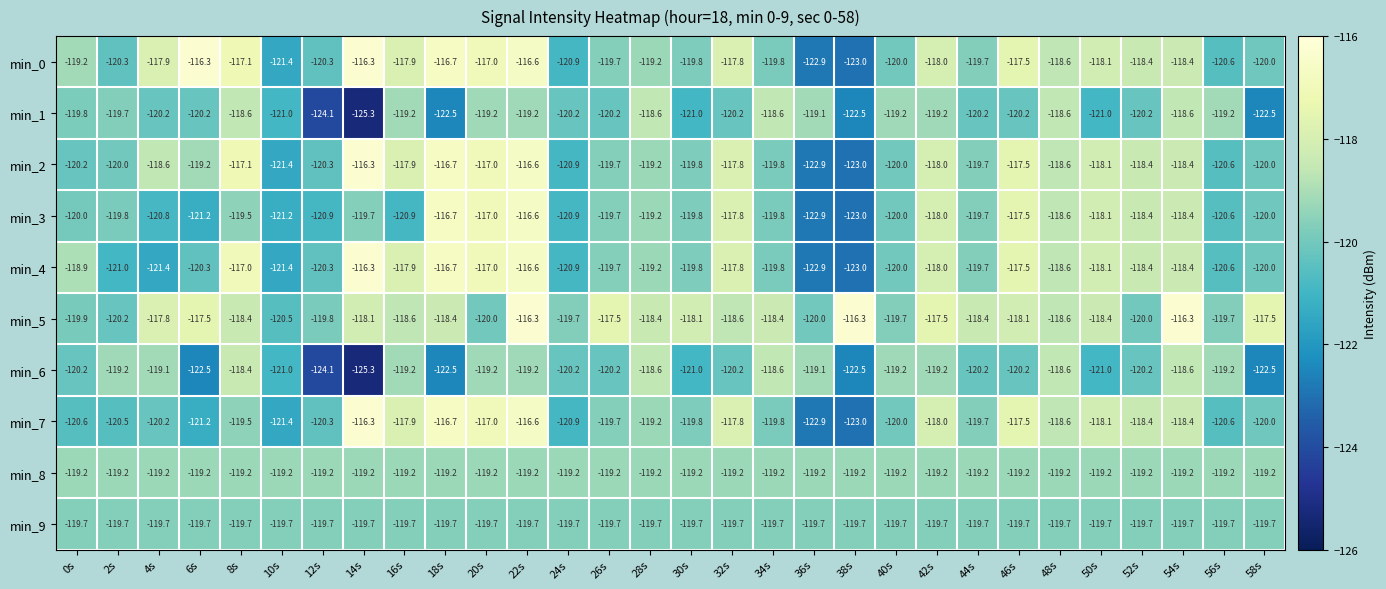

Is it true that min_6 equals -119.2 at 42s?

True